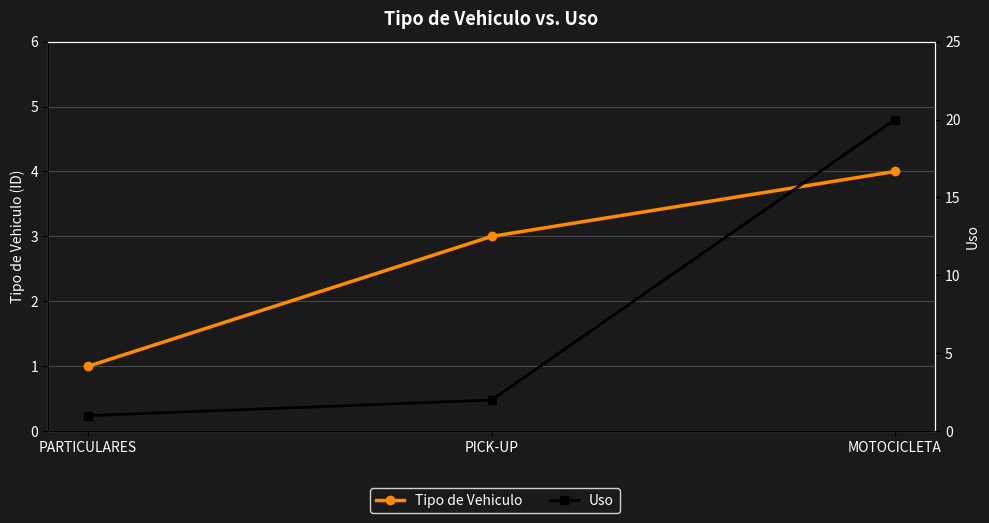

Reading right to left, what are all the values shown in this chart?

Tipo de Vehiculo: MOTOCICLETA=4	PICK-UP=3	PARTICULARES=1
Uso: MOTOCICLETA=20	PICK-UP=2	PARTICULARES=1